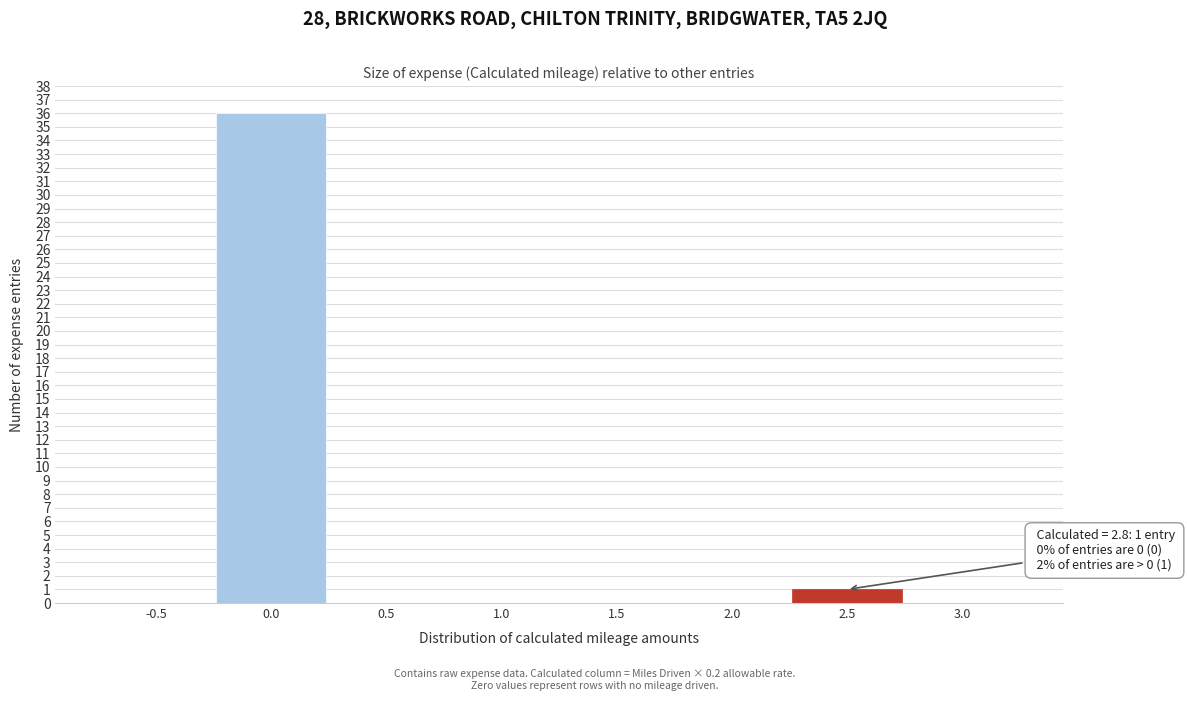

Reading right to left, transcribe all the data shown in this chart.

3.0=0	2.5=1	2.0=0	1.5=0	1.0=0	0.5=0	0.0=36	-0.5=0